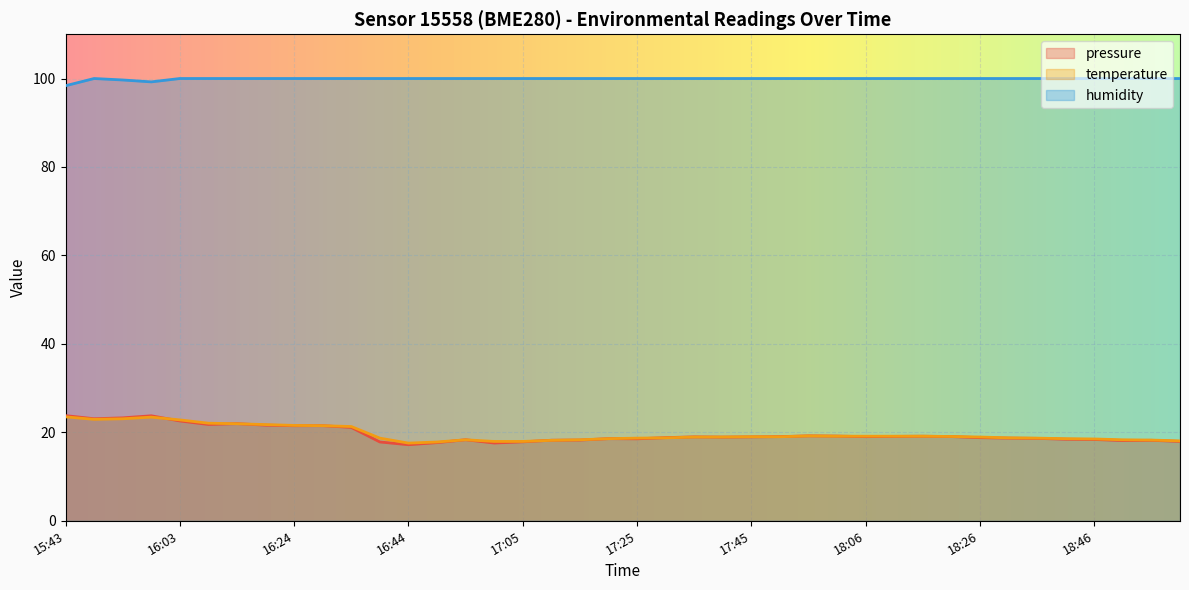

How many intersections are there between temperature and pressure?

13